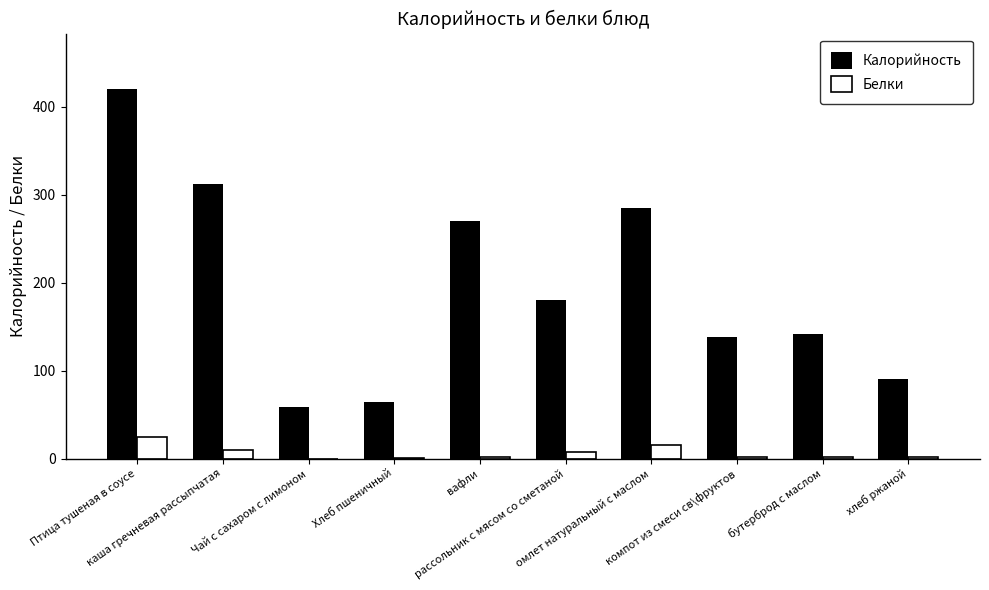

At which category is the sum across all series the highest?

Птица тушеная в соусе